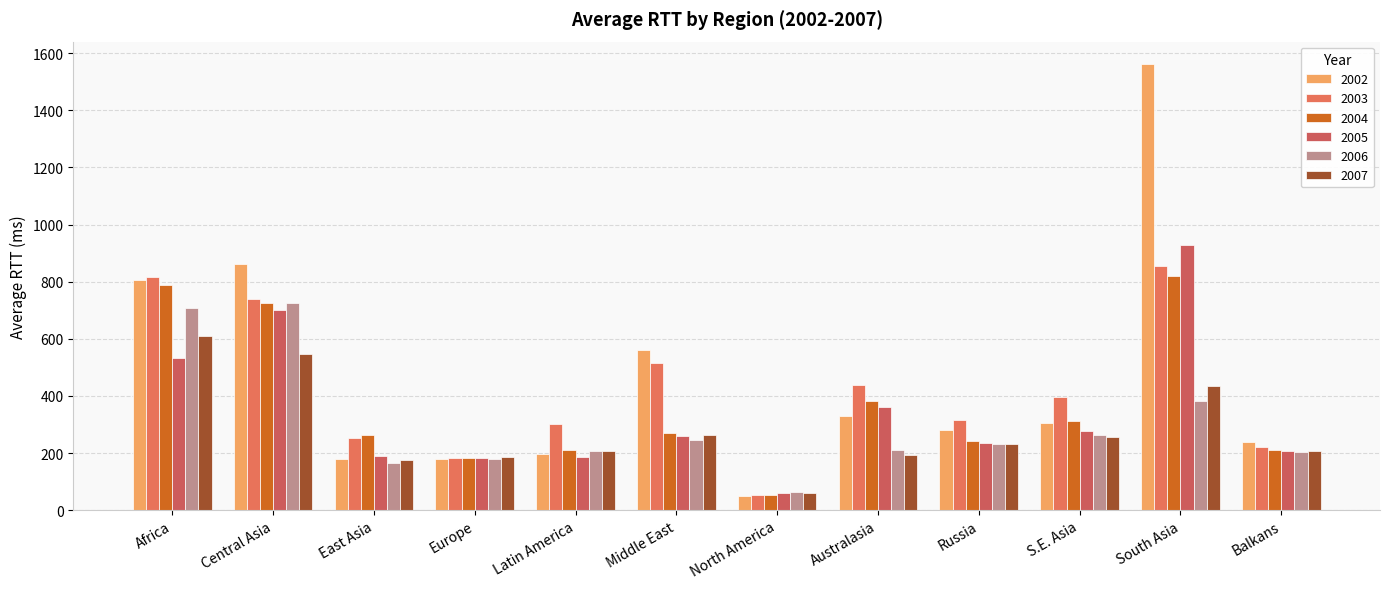

What value does the 2003 series have at Africa?

816.3